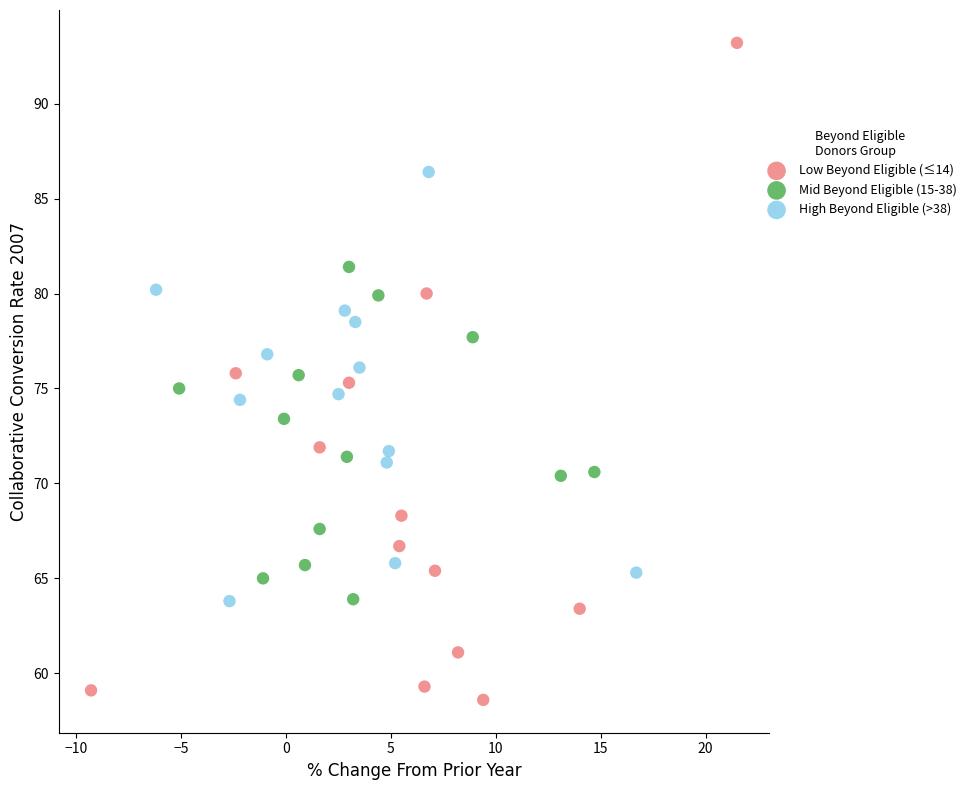

Which series contains the lowest Y value?

Low Beyond Eligible (≤14)